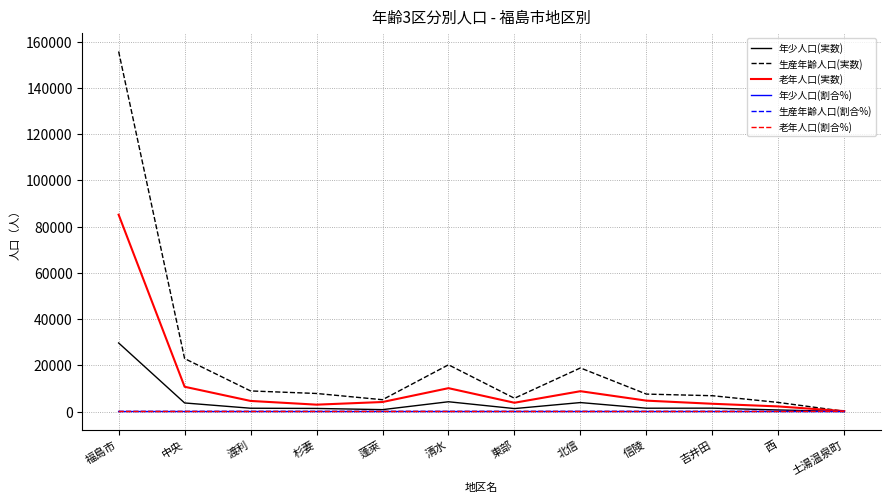

What is the difference between the highest and lowest values at 蓬萊?

5107.8